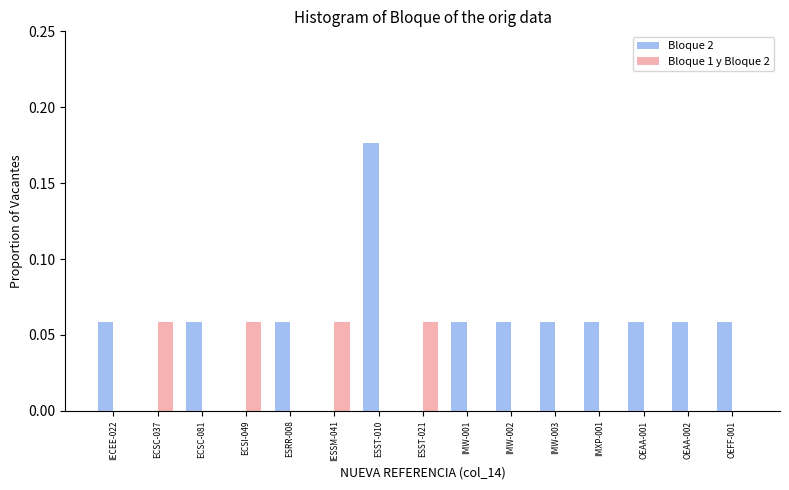

At which category is the sum across all series the highest?

ESST-010